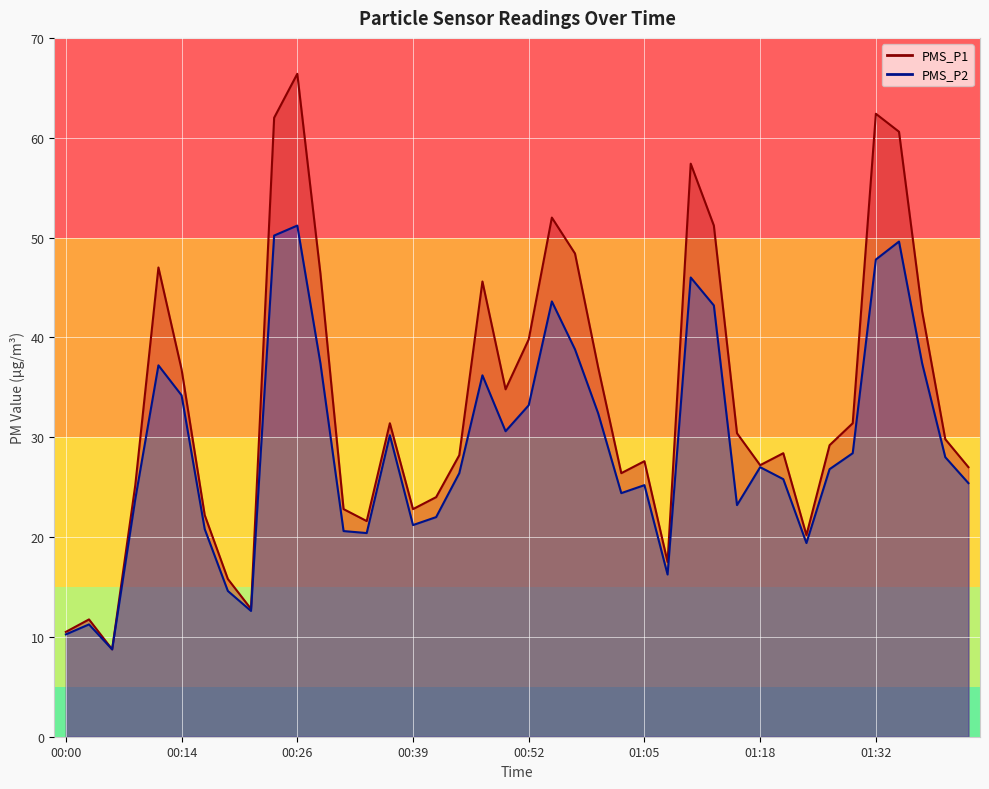

Reading left to right, list all the values displayed in this chart.

PMS_P1: 10.5	11.8	8.8	25.2	47.0	36.8	22.2	15.8	12.8	62.0	66.4	46.4	22.8	21.6	31.4	22.8	24.0	28.2	45.6	34.8	39.8	52.0	48.4	37.0	26.4	27.6	17.5	57.4	51.2	30.4	27.2	28.4	20.2	29.2	31.4	62.4	60.6	42.6	29.8	27.0
PMS_P2: 10.2	11.2	8.8	23.8	37.2	34.2	20.8	14.6	12.6	50.2	51.2	37.4	20.6	20.4	30.2	21.2	22.0	26.4	36.2	30.6	33.2	43.6	38.8	32.4	24.4	25.2	16.2	46.0	43.2	23.2	27.0	25.8	19.4	26.8	28.4	47.8	49.6	37.4	28.0	25.4